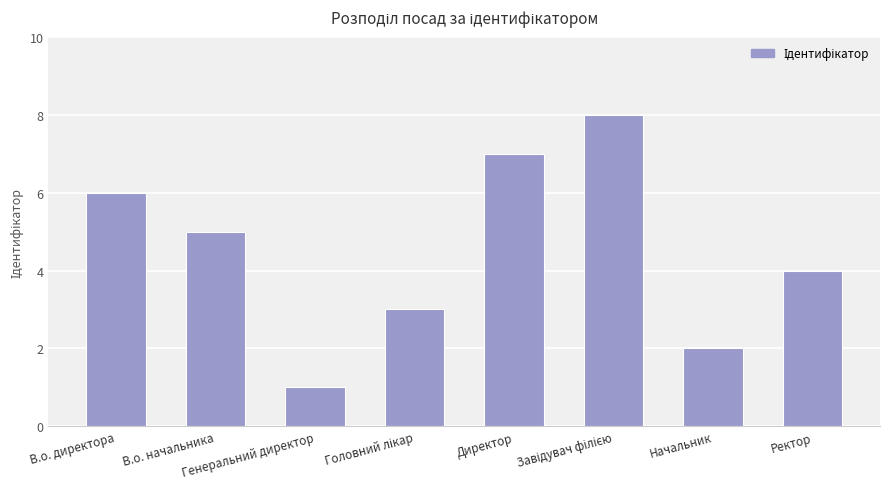

Reading left to right, extract all data points from this chart.

6	5	1	3	7	8	2	4